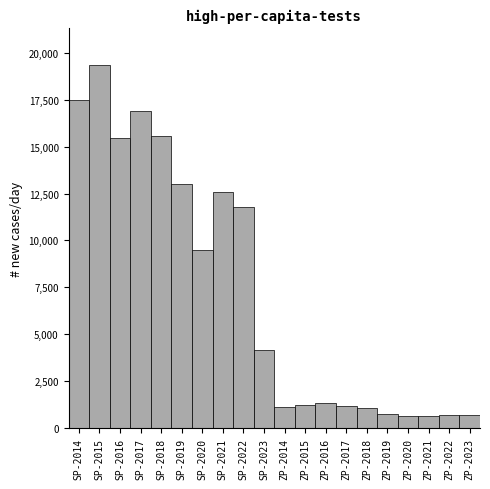

What is the maximum value shown in the chart?

19357.1